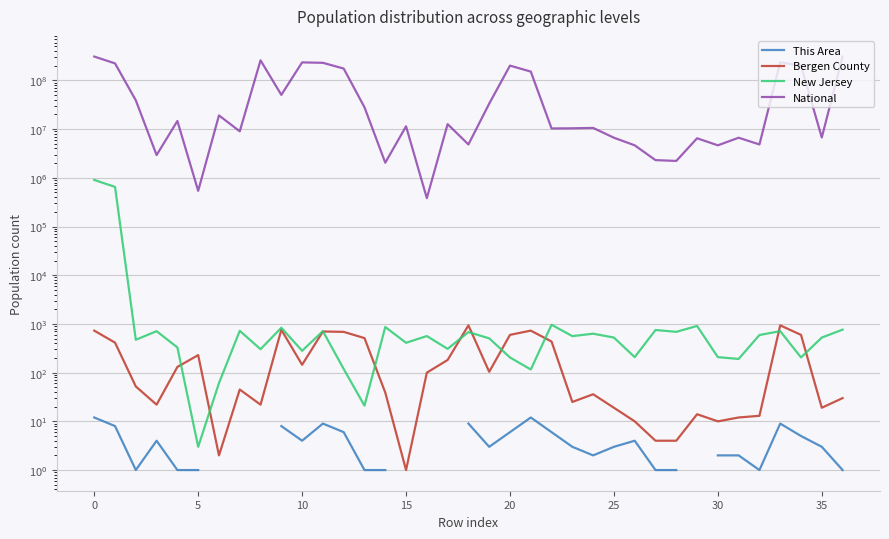

The value of National at 18 is 7255888.9. True or false?

False